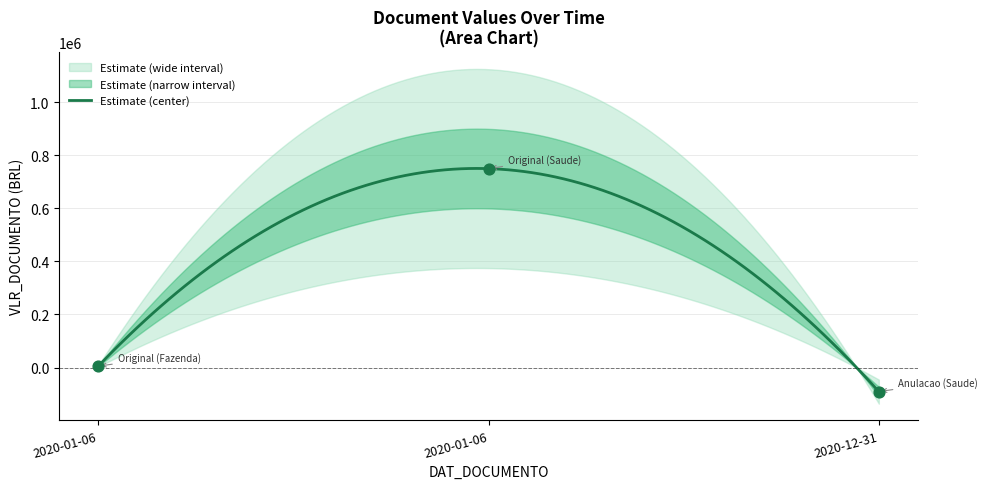

What is the ratio of the value at 2020-01-06 to the value at 2020-01-06?

150.0